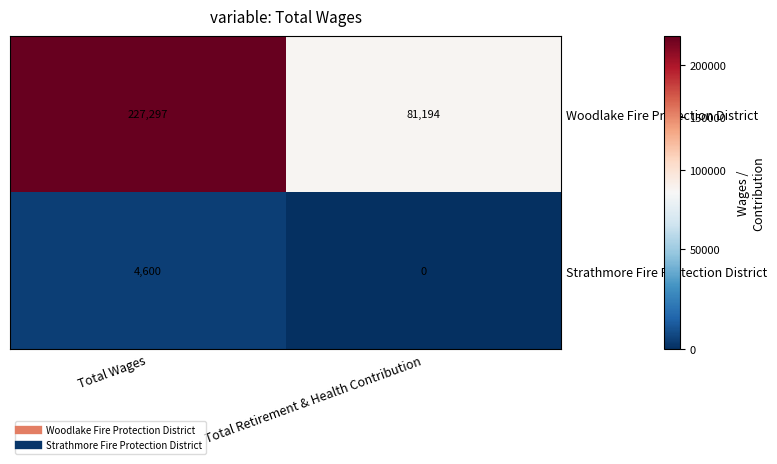

At how many categories does at least one series exceed 28597?

2